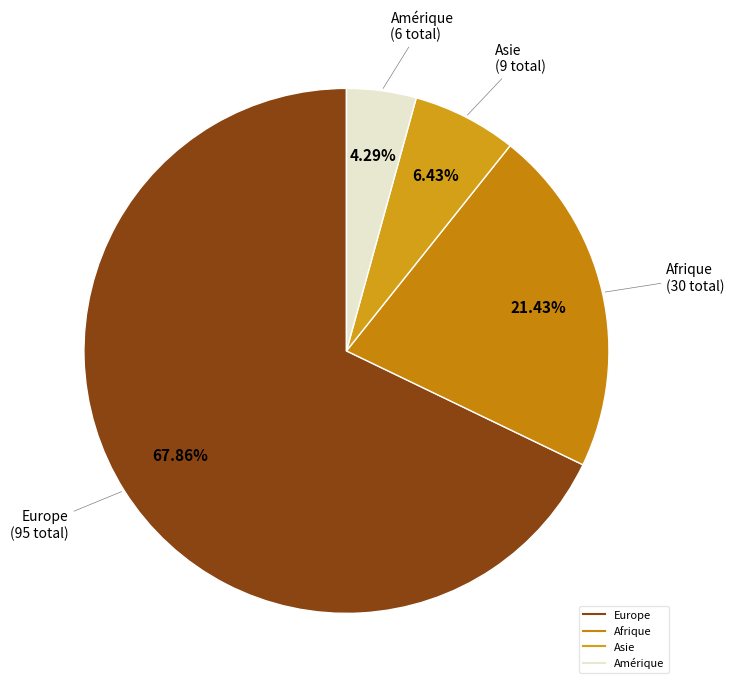

To the nearest percent, what is the difference between the largest and smallest slice percentages?

64%